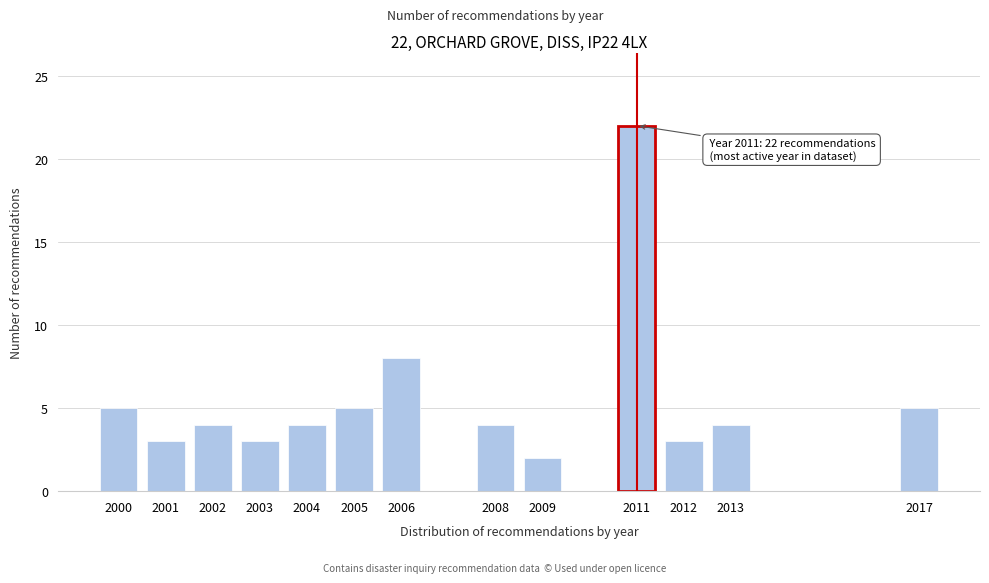

Reading right to left, extract all data points from this chart.

2017=5	2013=4	2012=3	2011=22	2009=2	2008=4	2006=8	2005=5	2004=4	2003=3	2002=4	2001=3	2000=5